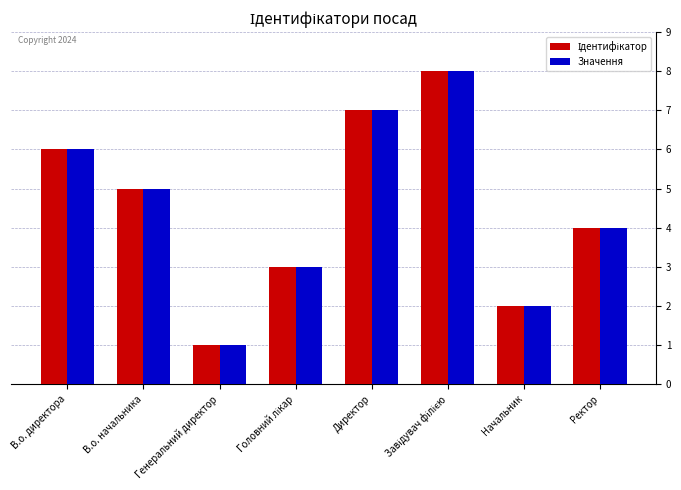

How many data points does each series have?

8